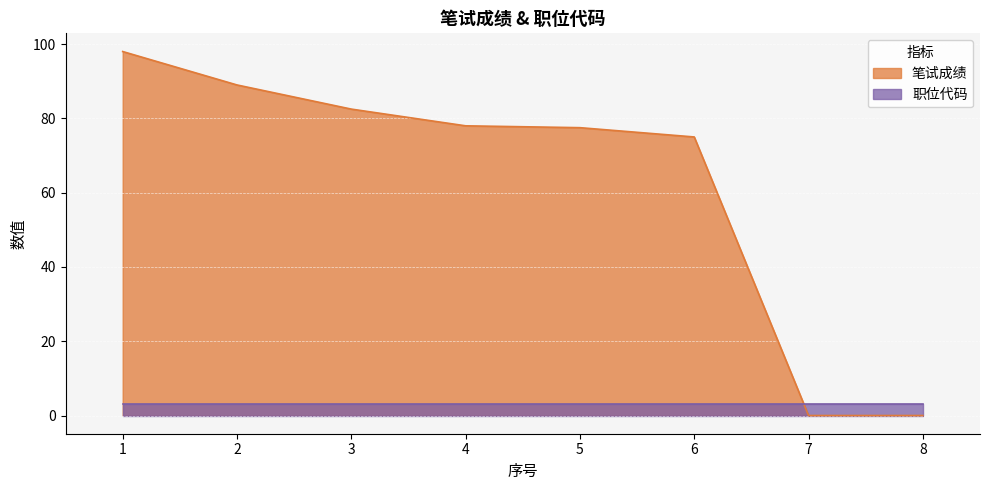

True or false: the data has more than 2 interior local peaks.

False